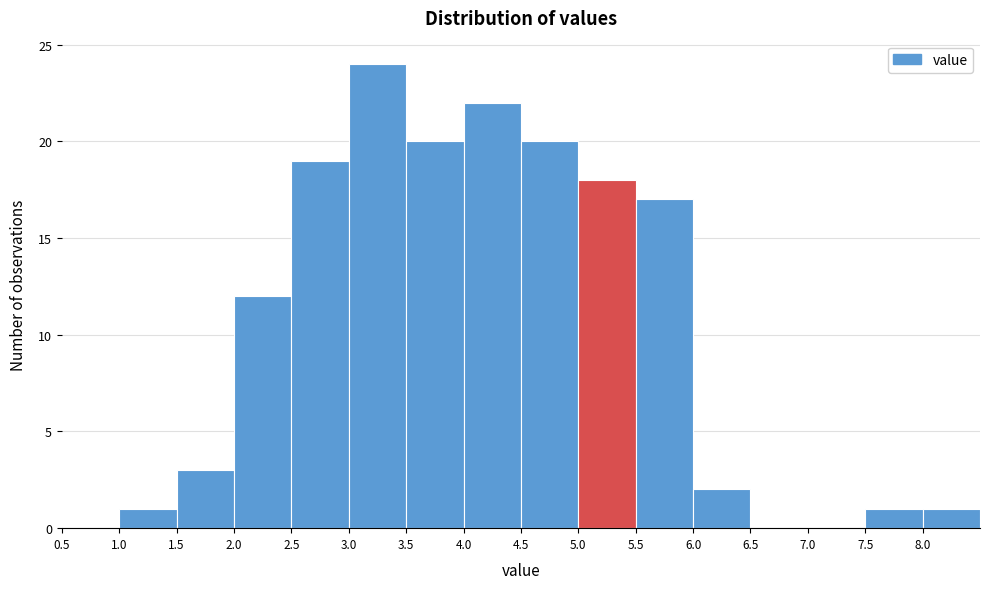

What is the height of the bar covering 5.0 to 5.5 on the x-axis? The values are not printed on the chart, so give them approximately, as read against the axis.

18